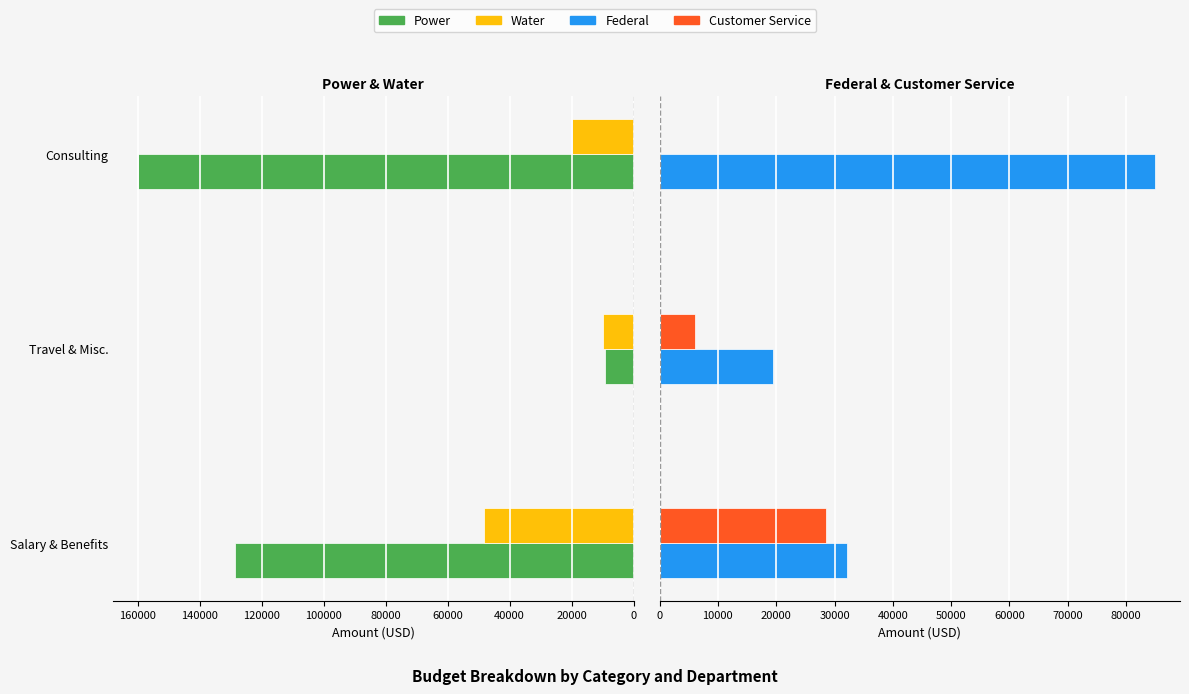

What is the difference between the highest and lowest values at 0?

100121.8